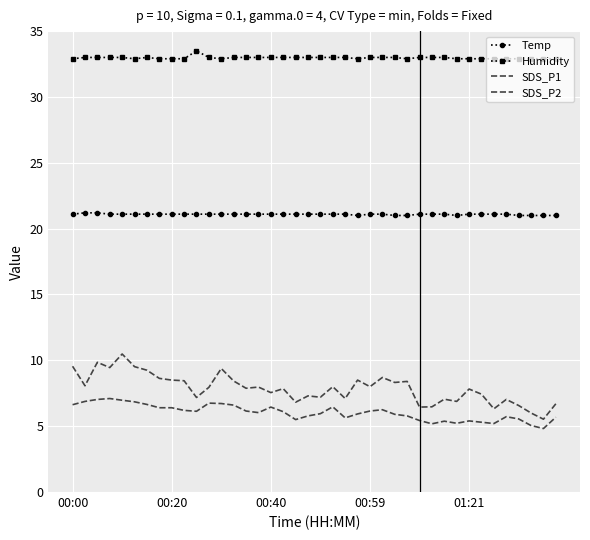

What is the maximum value shown in the chart?

33.5